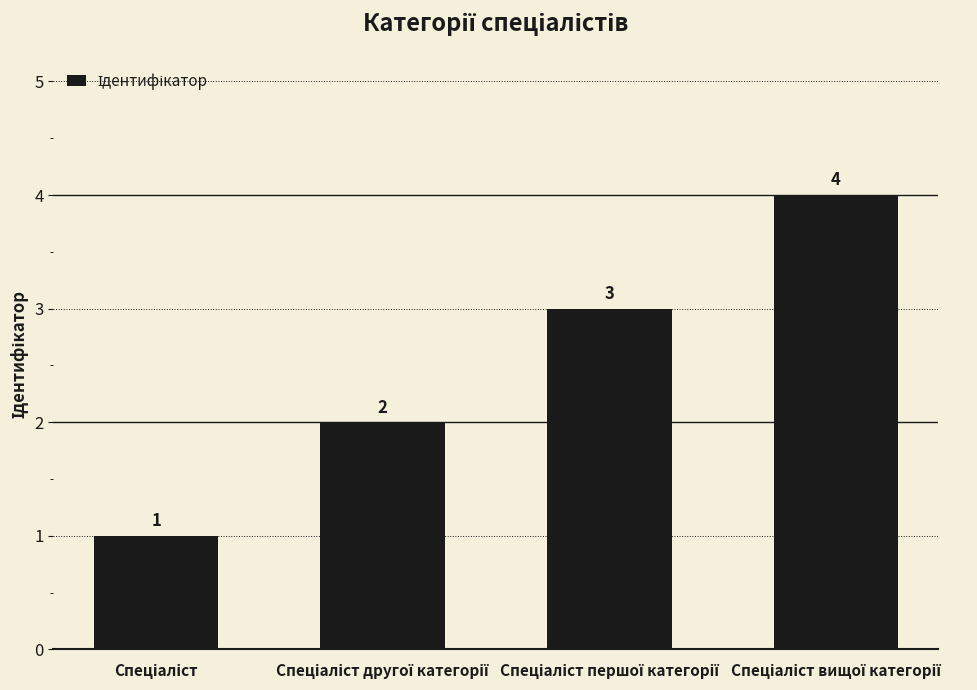

What is the greatest value displayed?

4